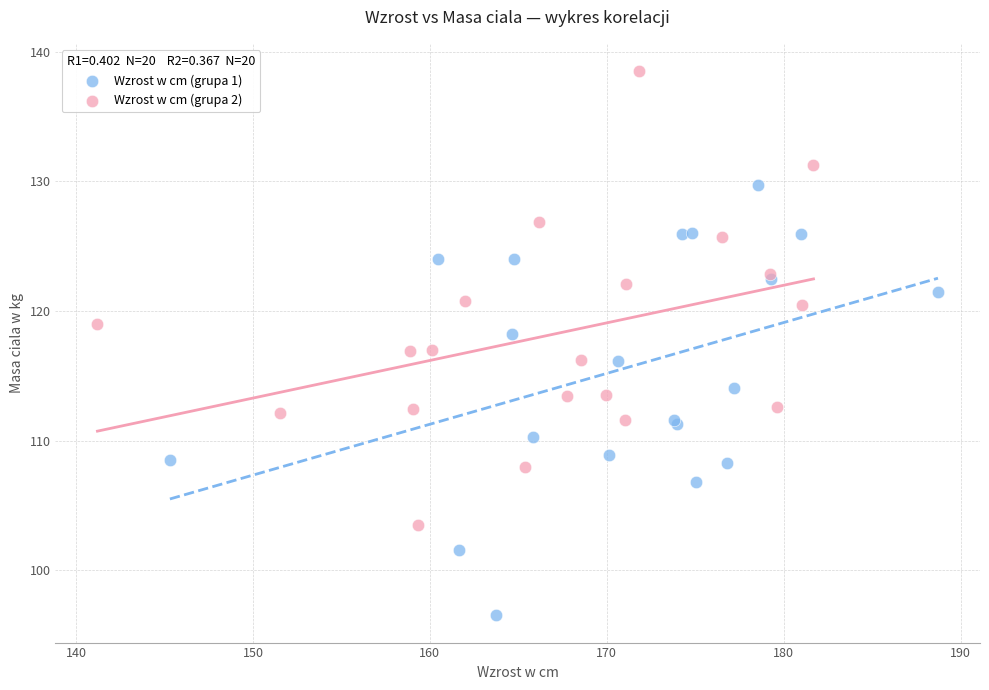

Which series reaches the maximum Y coordinate?

Wzrost w cm (grupa 2)